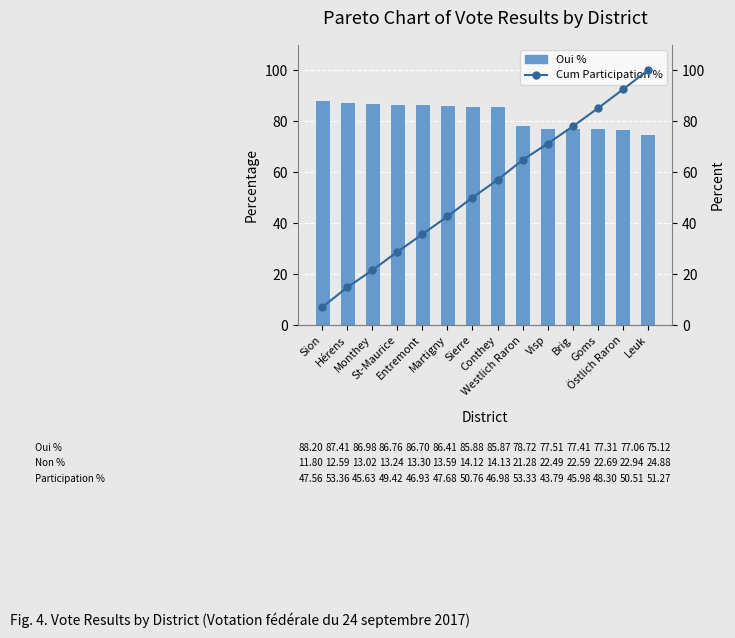

Count the number of data series in this chart.

2